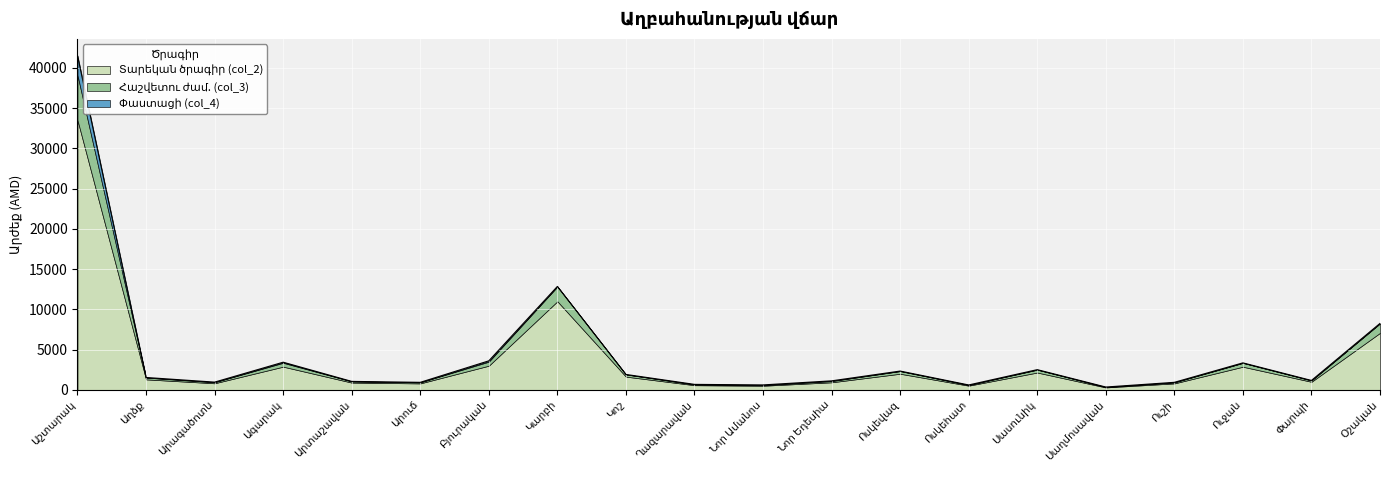

What is the total value across all series at Նոր Եդեսիա?

1117.1